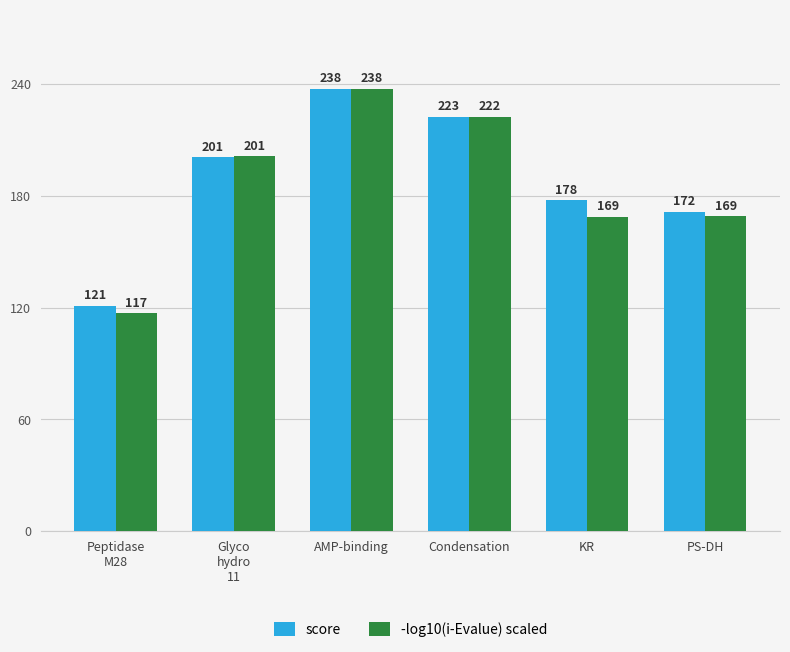

Which label corresponds to the largest value in the chart?

AMP-binding